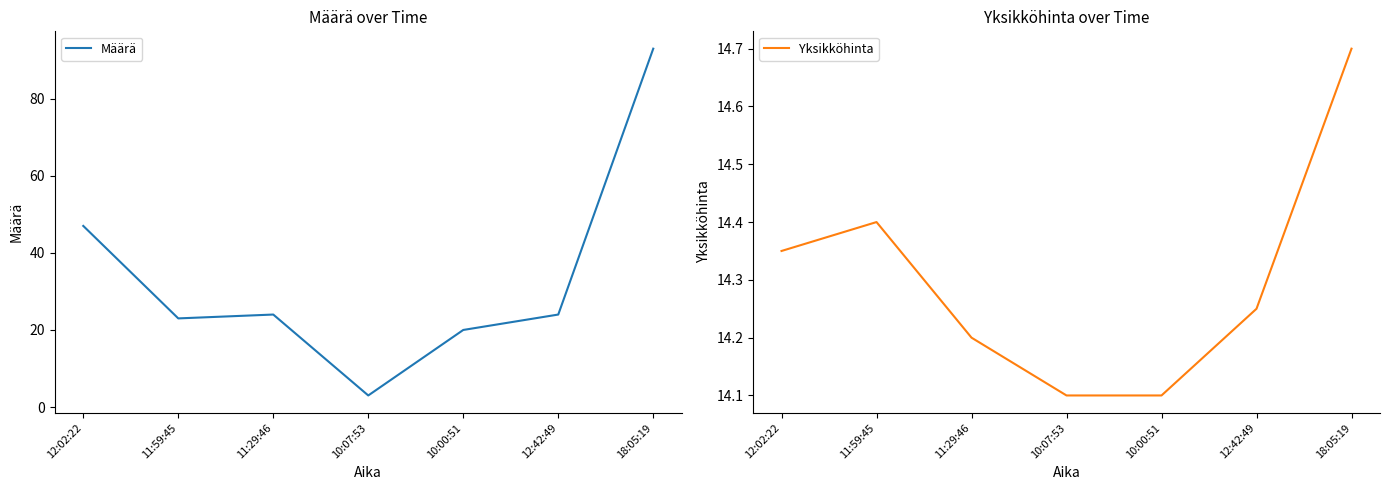

True or false: Määrä has a value of 16.3 at 12:42:49.

False